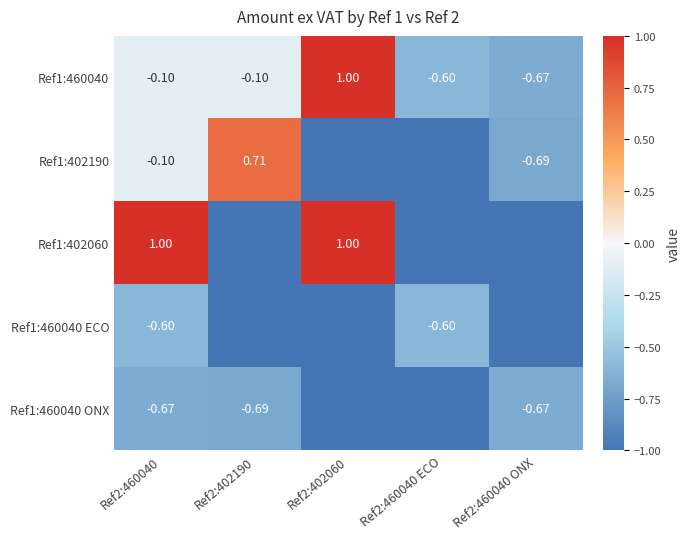

What is the difference between the Ref1:460040 values at Ref2:460040 ECO and Ref2:402190?

0.5